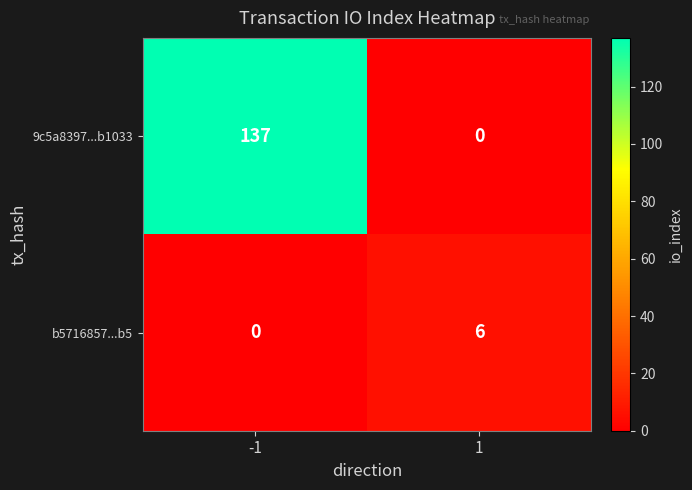

What is the sum of all 9c5a8397...b1033 values?

137